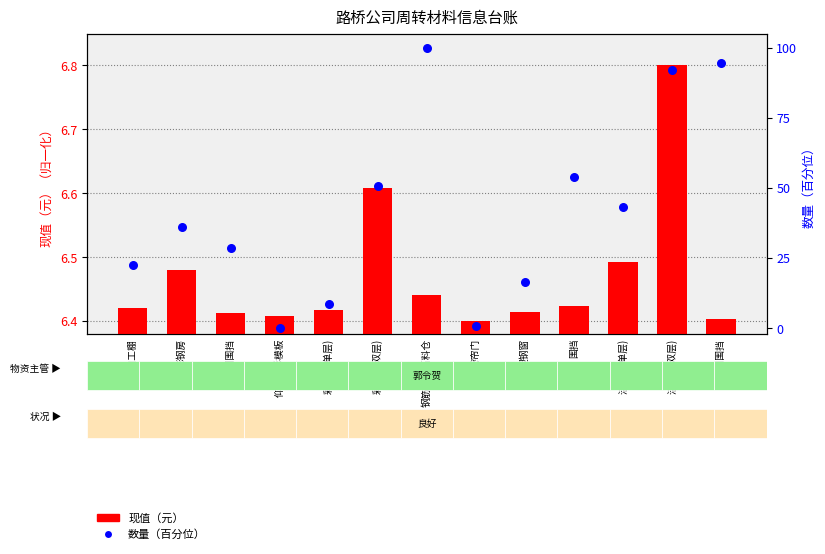

Which series contains the highest Y value?

数量（百分位）